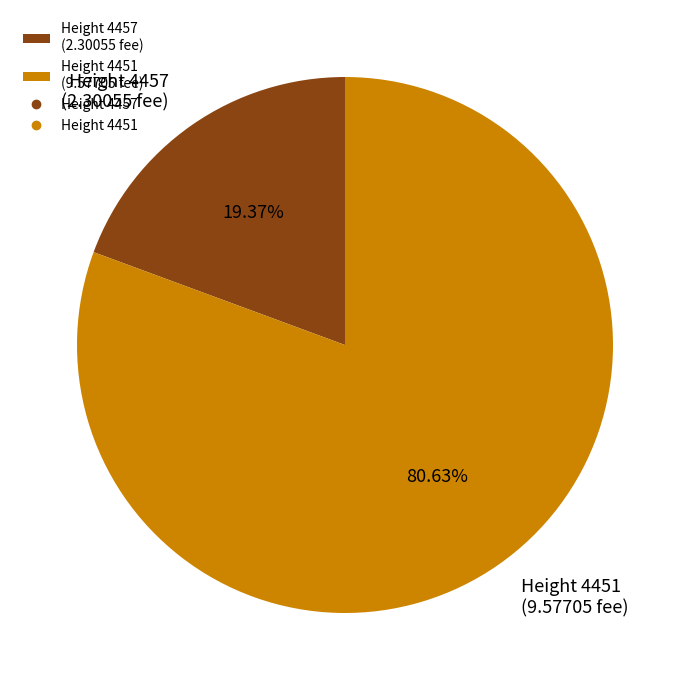

Between Height 4451 (9.57705 fee) and Height 4457 (2.30055 fee), which is larger?

Height 4451 (9.57705 fee)